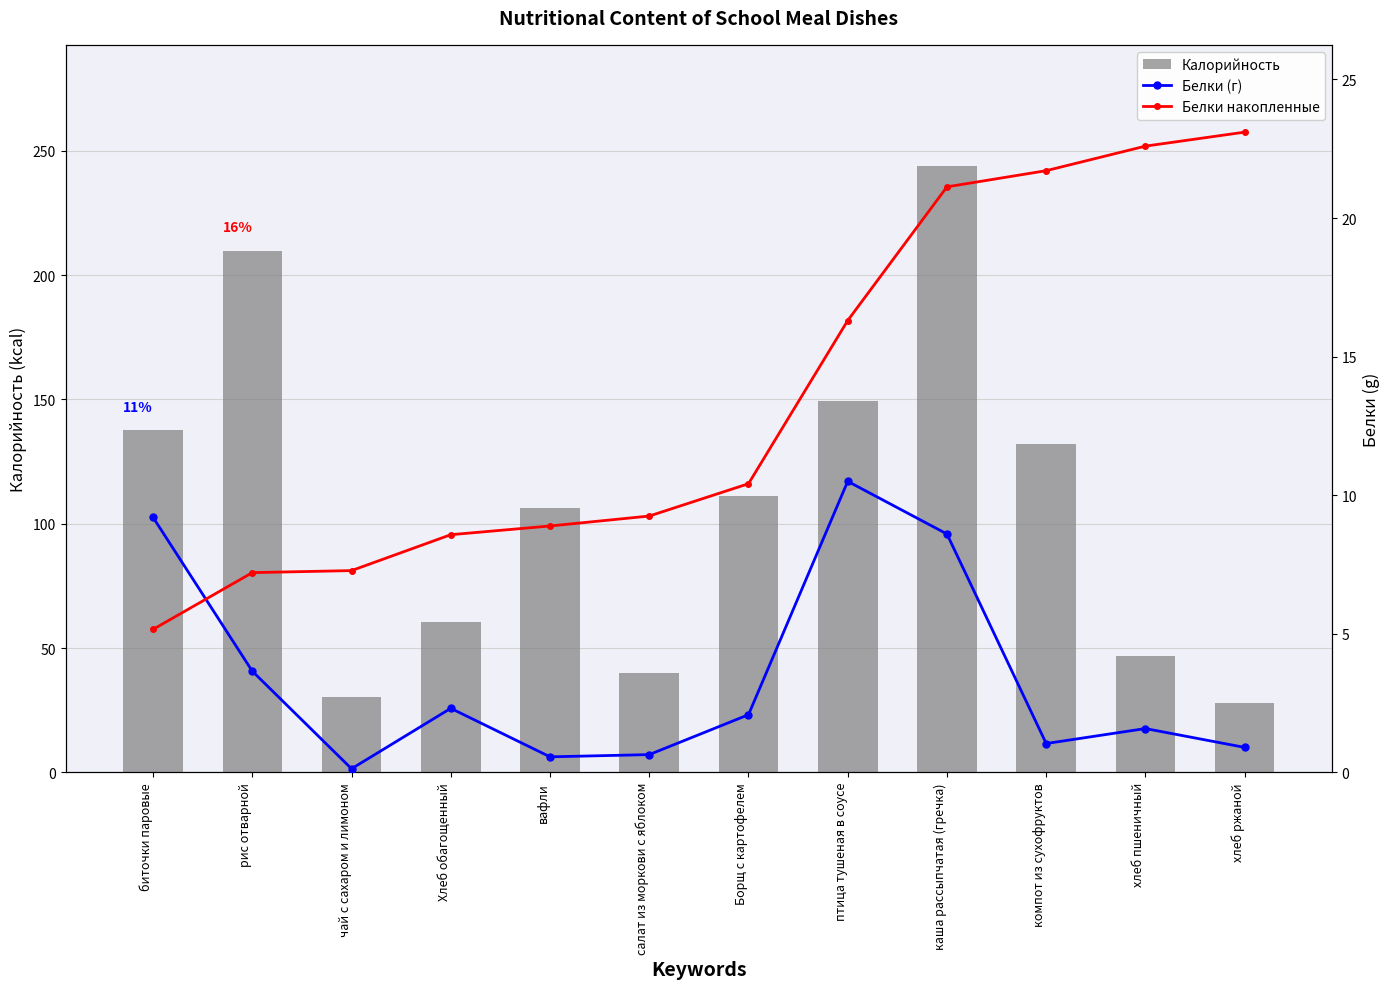

Read the Белки (г) value at Борщ с картофелем.

2.1